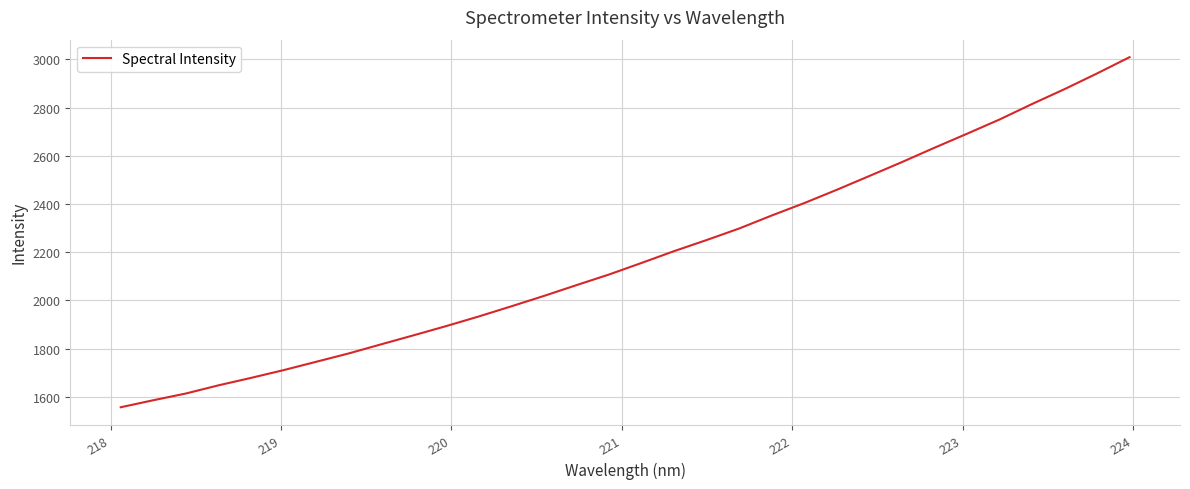

What is the difference between the maximum and minimum values?

1452.6